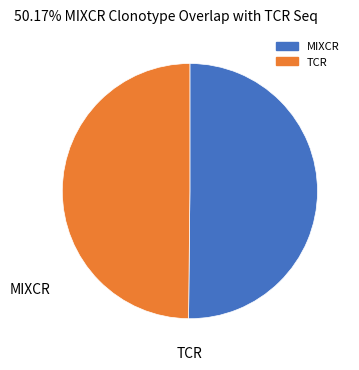

Count the number of slices in the pie.

2